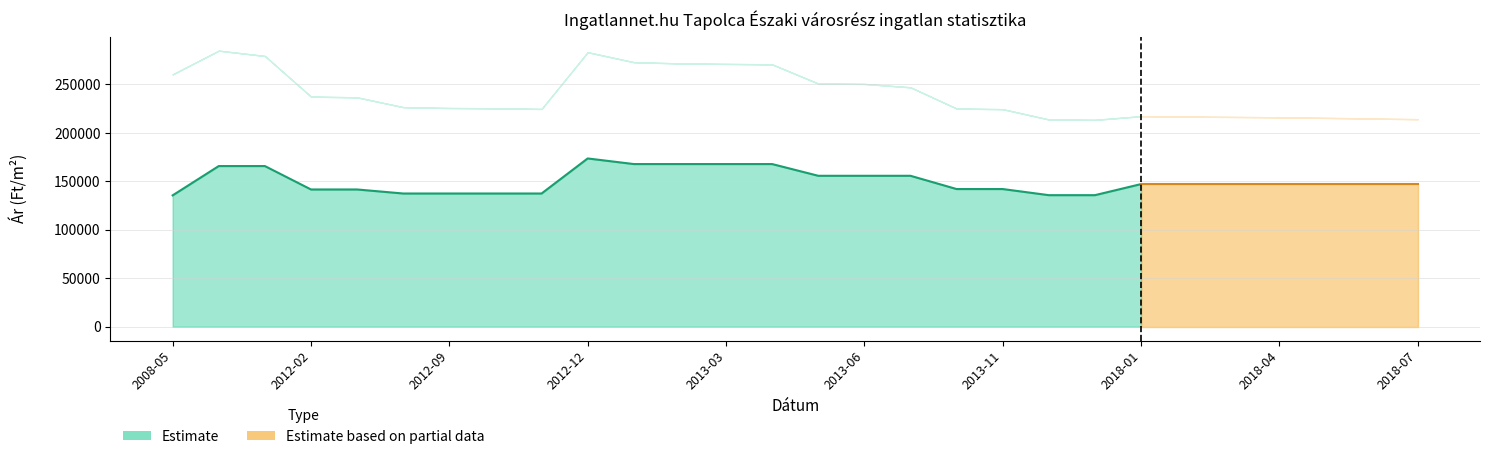

In Szórás felső határ, how many points are higher than both neighbors (excluding endpoints)?

3